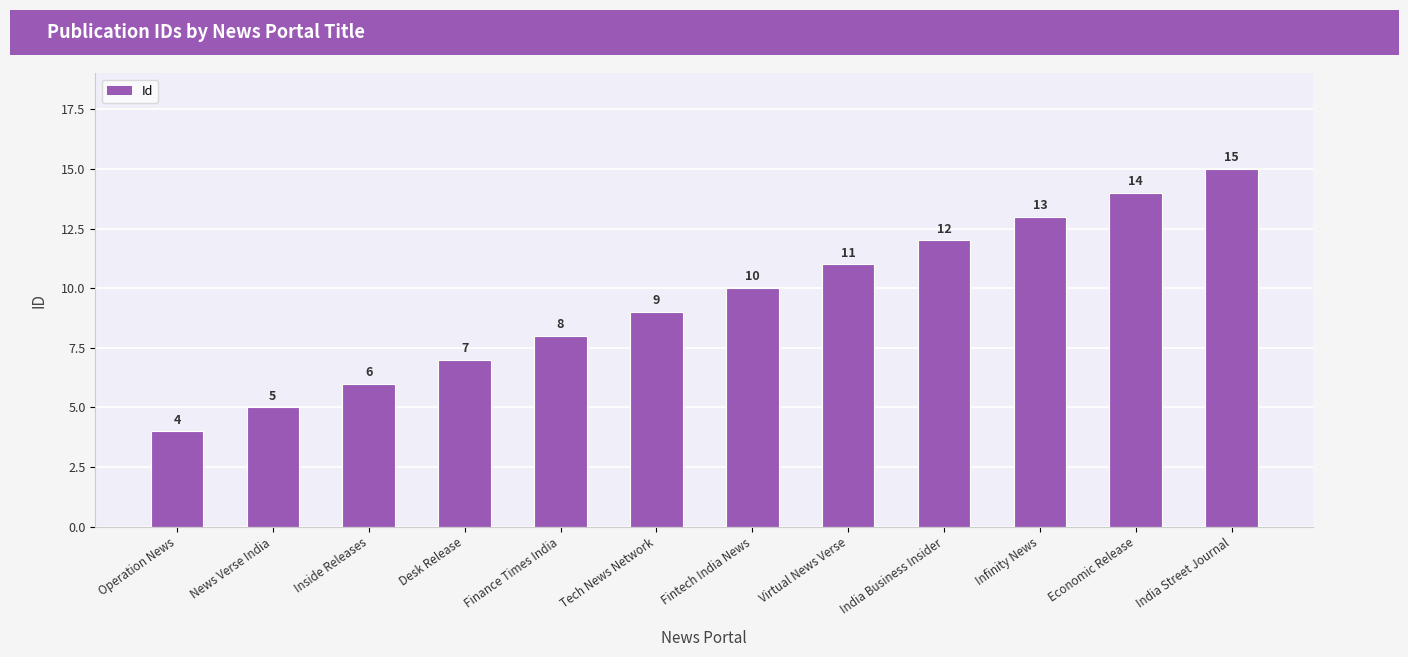

The chart shows a value of 10 at Fintech India News. True or false?

True